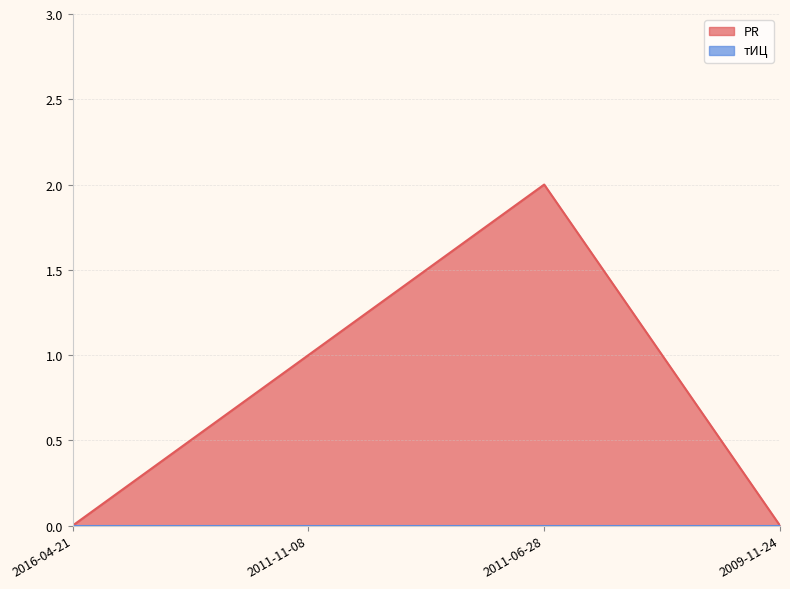

How many interior local peaks (higher than both neighbors) does the data have?

1